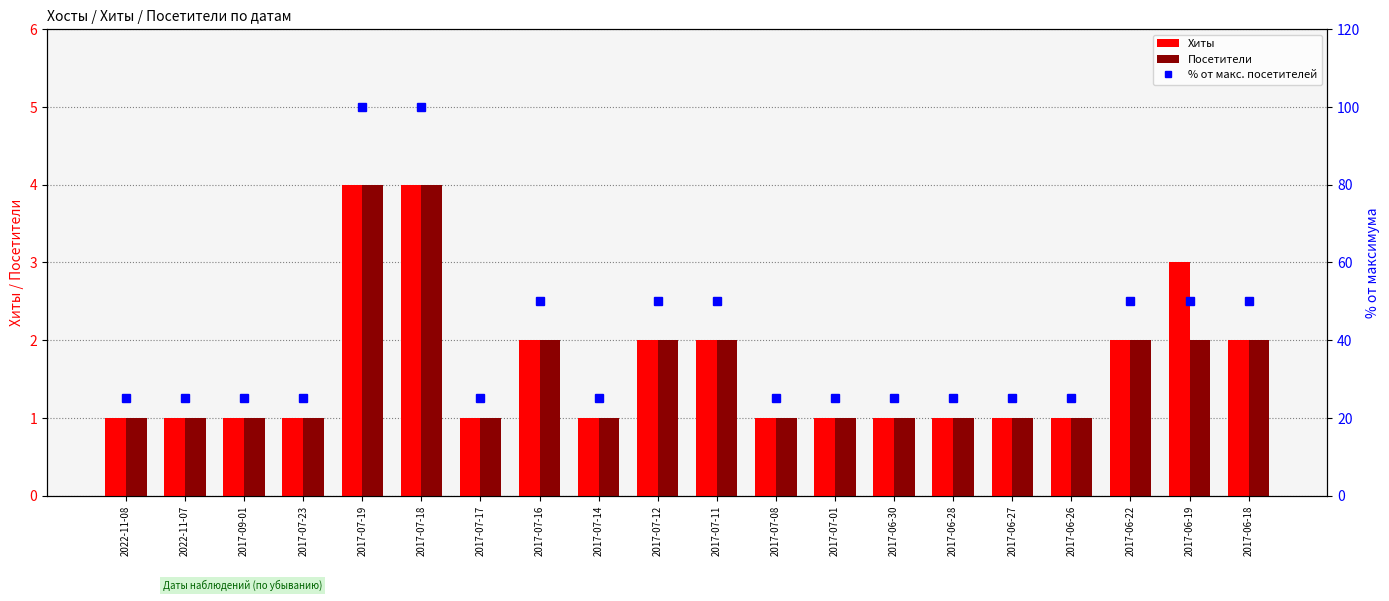

How many % от макс. посетителей values are between 25 and 50?

18